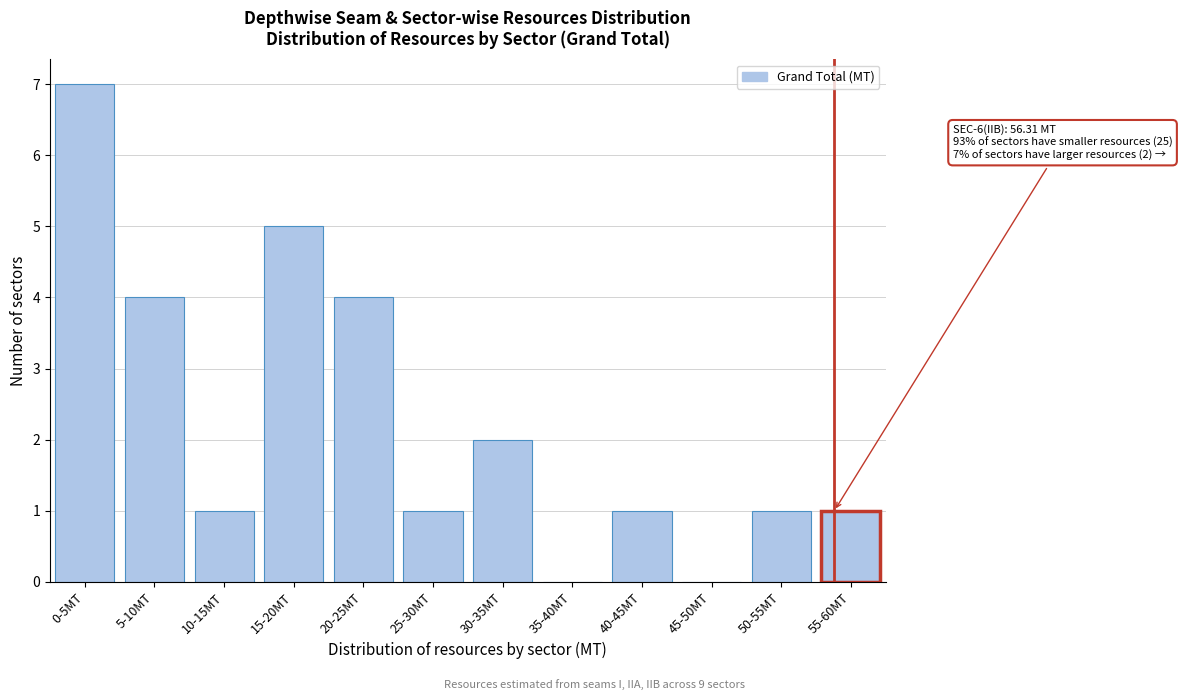

Reading left to right, extract all data points from this chart.

0-5MT=7	5-10MT=4	10-15MT=1	15-20MT=5	20-25MT=4	25-30MT=1	30-35MT=2	35-40MT=0	40-45MT=1	45-50MT=0	50-55MT=1	55-60MT=1